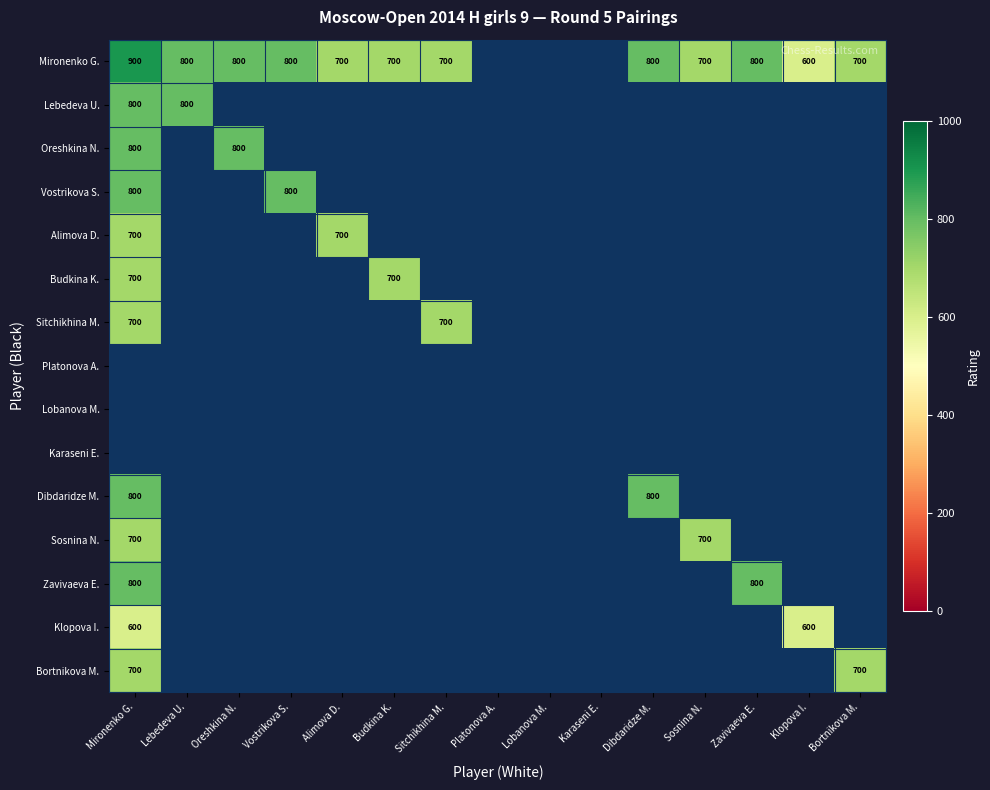

How many categories are shown in the chart?

15